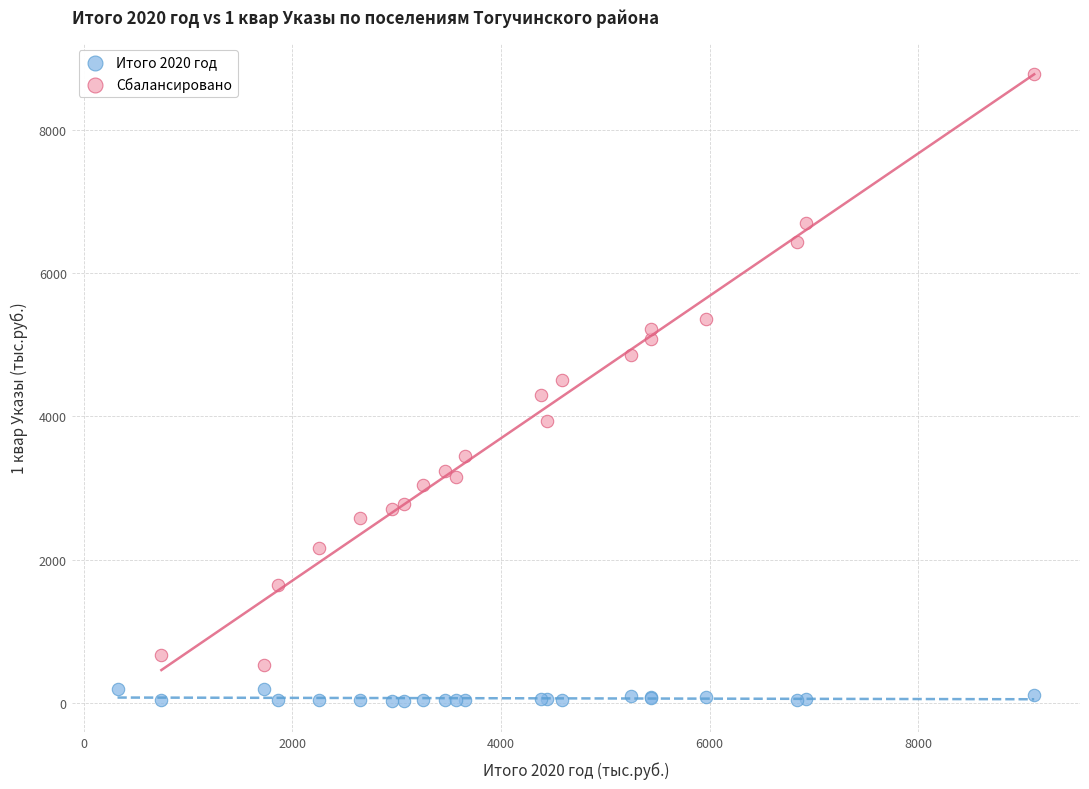

Which series reaches the maximum Y coordinate?

Сбалансировано